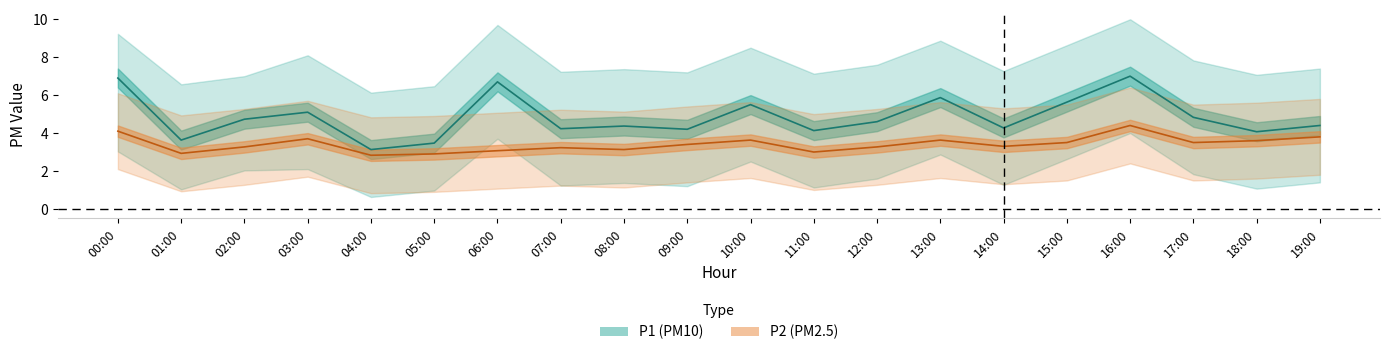

How many values in the P2_upper series exceed 5?

16